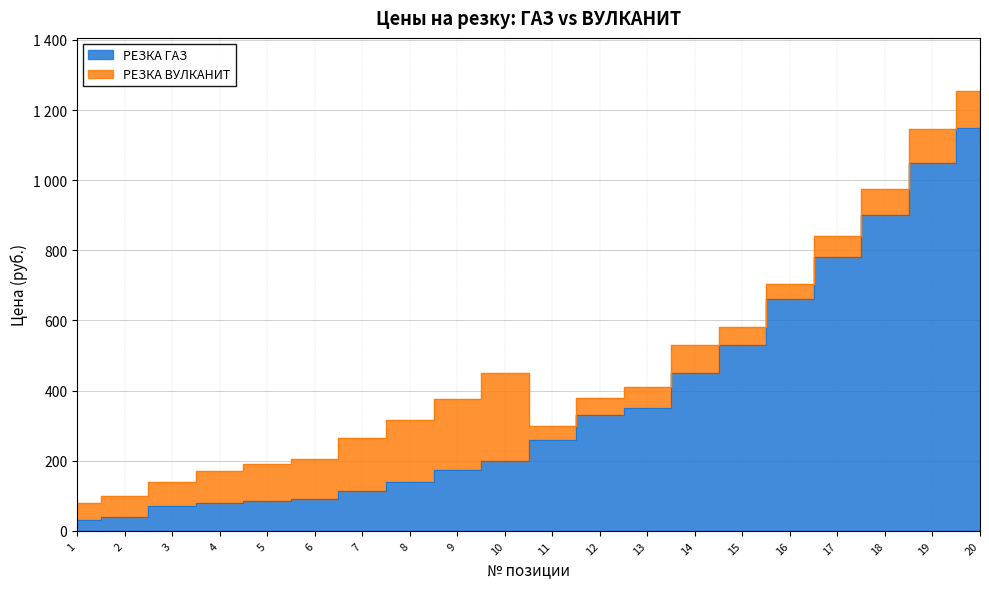

Which category has the highest value across all series?

20